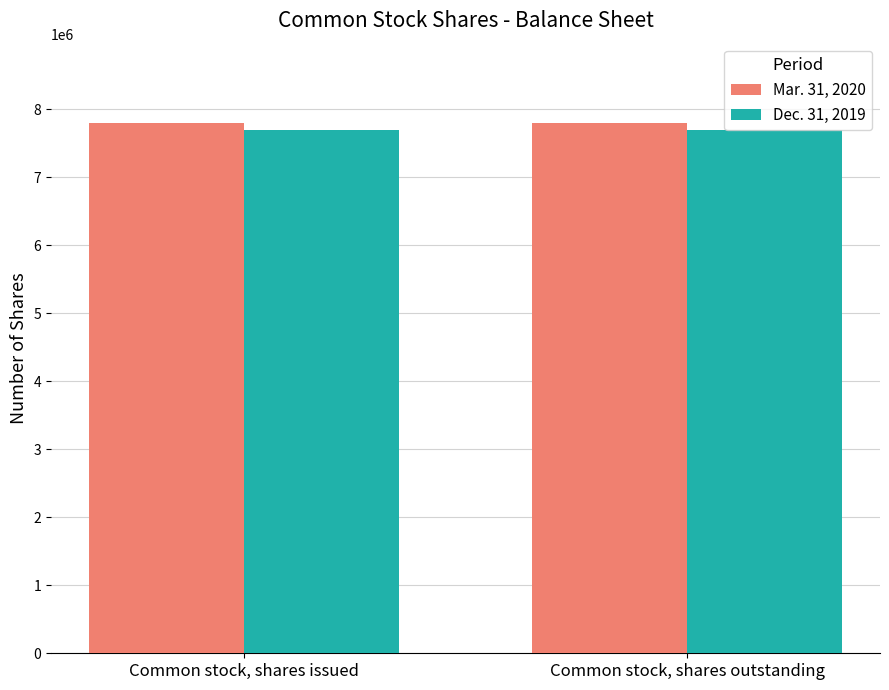

The Dec. 31, 2019 series shows 7688958 at Common stock, shares issued. True or false?

True